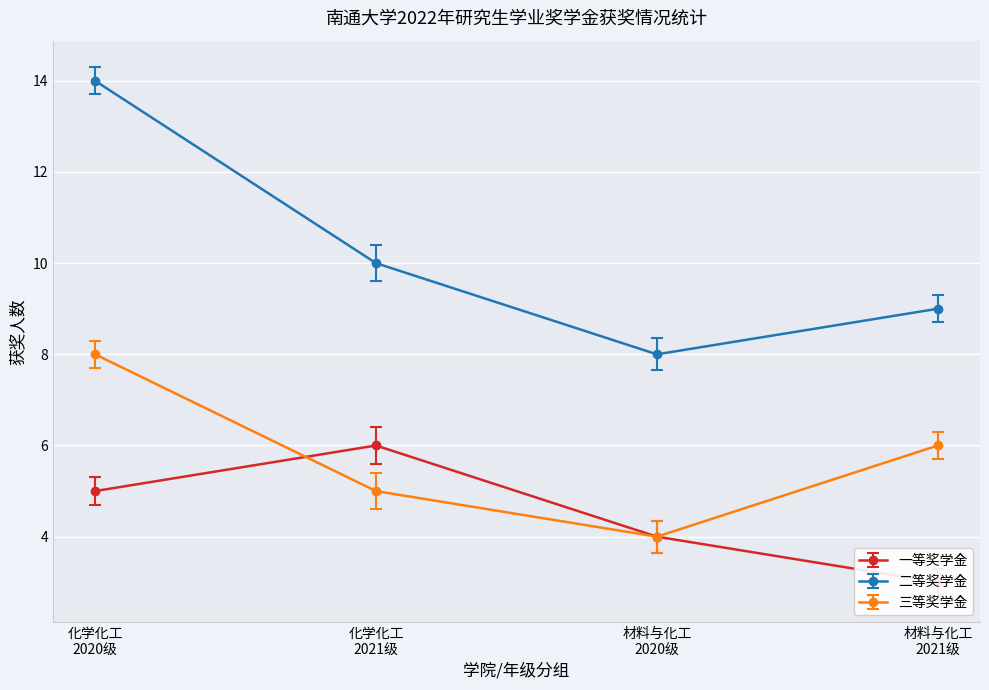

What is the minimum value for 二等奖学金?

8